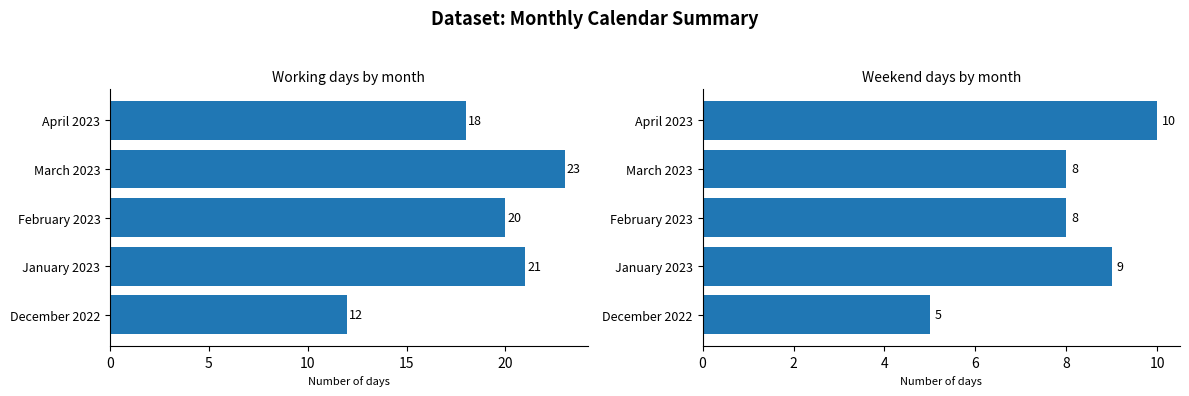

True or false: Weekend days has a value of 5 at December 2022.

True